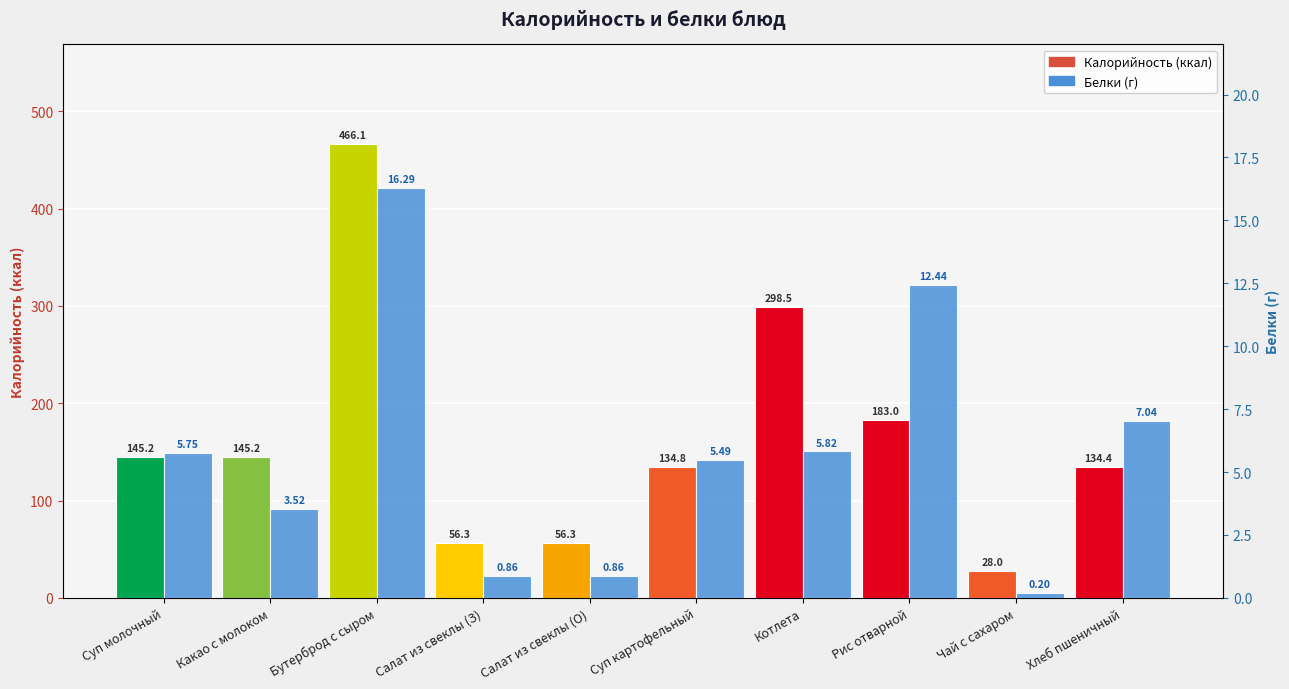

Rank the categories by Калорийность value from highest to lowest.

Бутерброд с сыром, Котлета, Рис отварной, Суп молочный, Какао с молоком, Суп картофельный, Хлеб пшеничный, Салат из свеклы (З), Салат из свеклы (О), Чай с сахаром